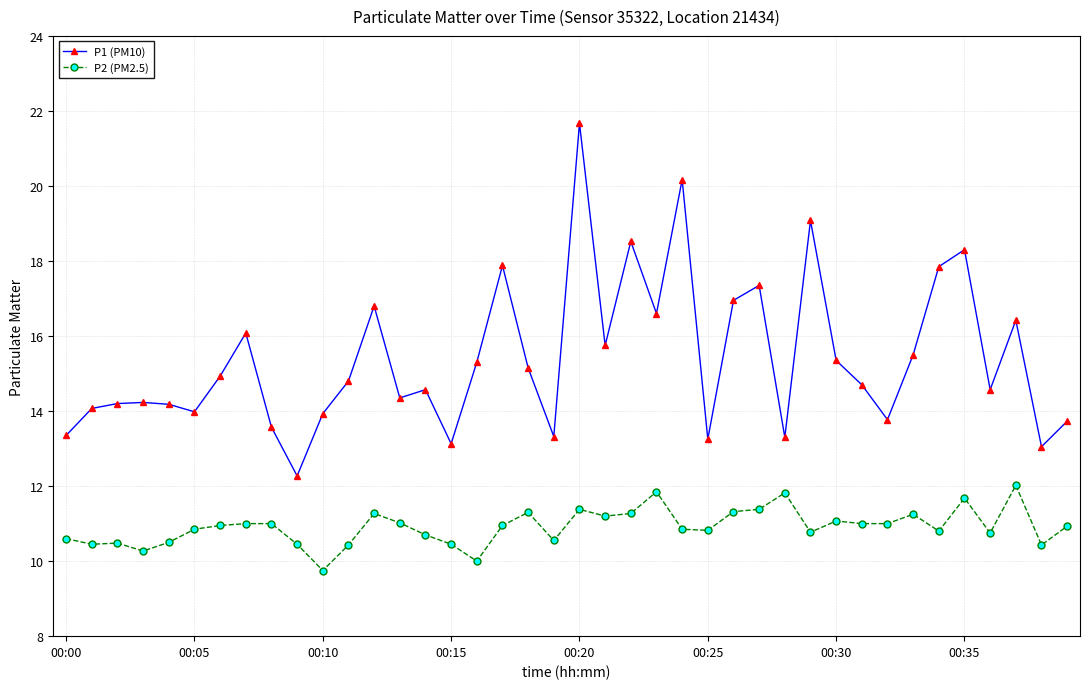

Which series has the largest total across all categories?

P1 (PM10)